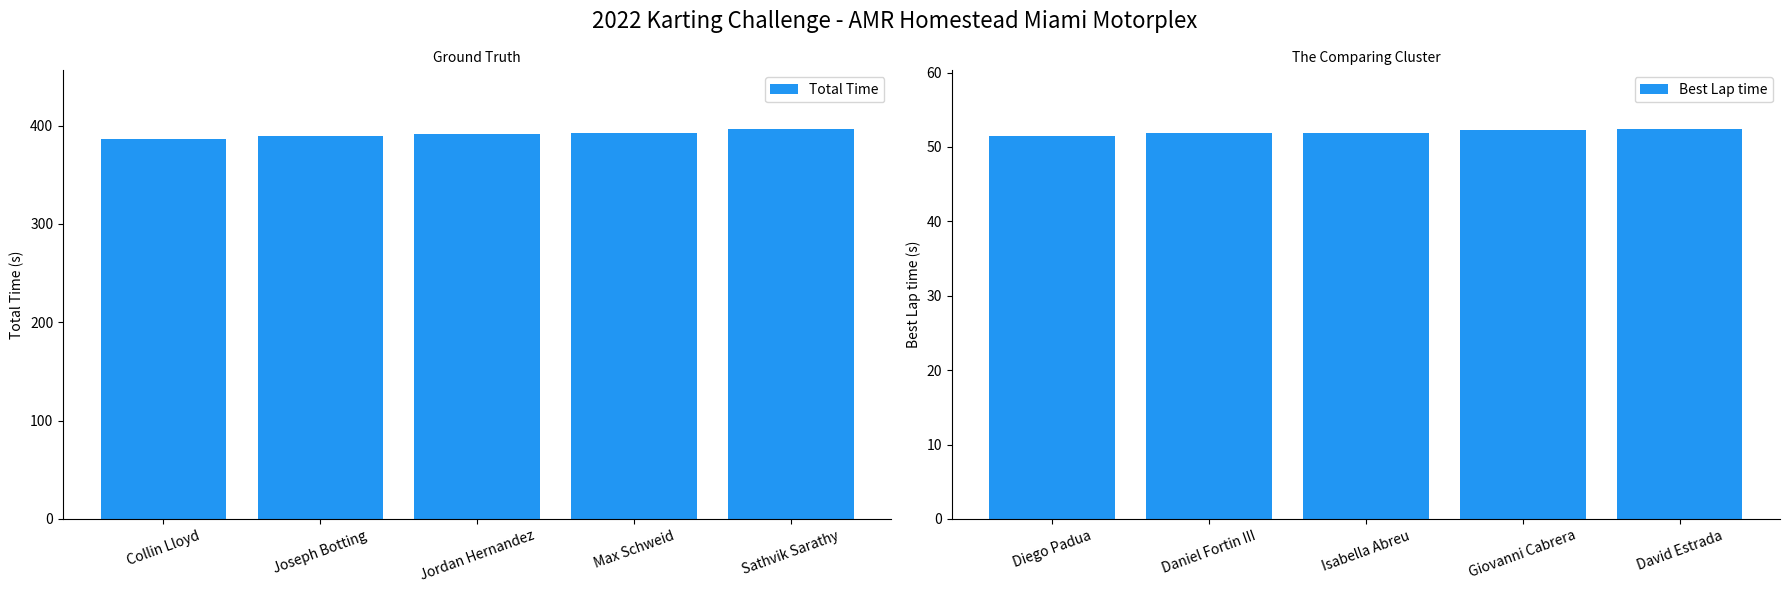

What are all the series names shown in the legend?

Total Time, Best Lap time